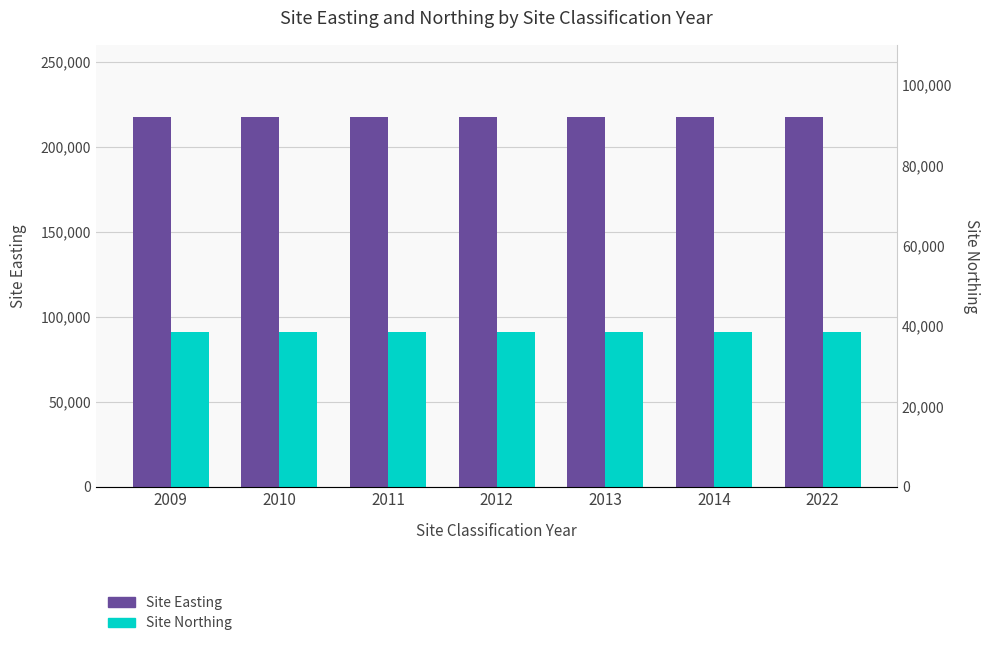

What is the difference between the highest and lowest values at 2009?

126400